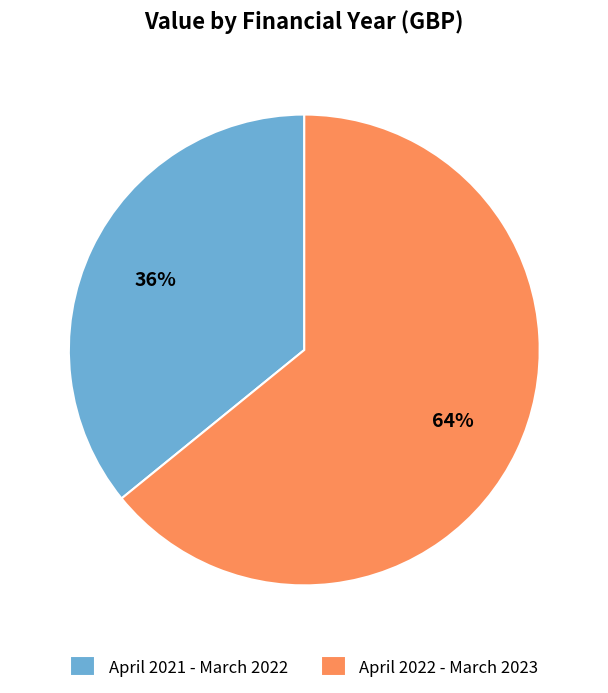

Which category has the smallest portion of the pie?

April 2021 - March 2022